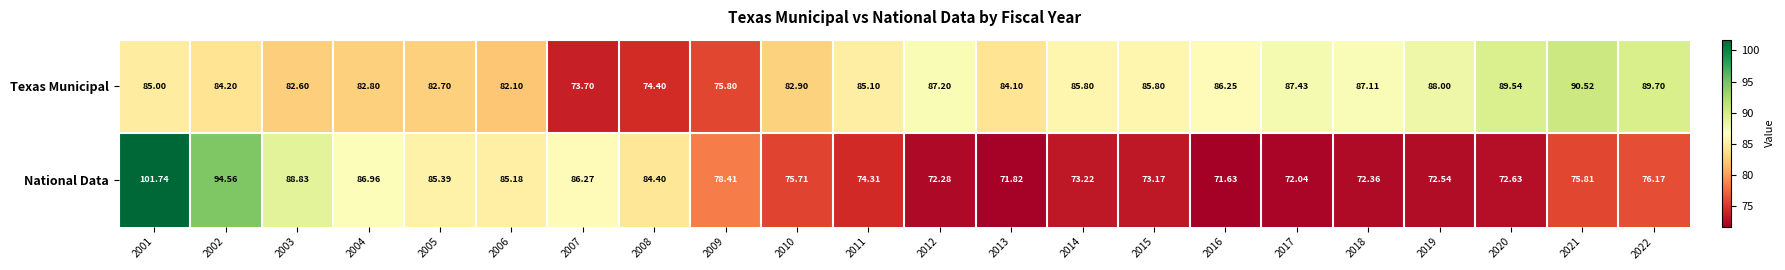

List the series in order of their overall mean, lowest first.

National Data, Texas Municipal